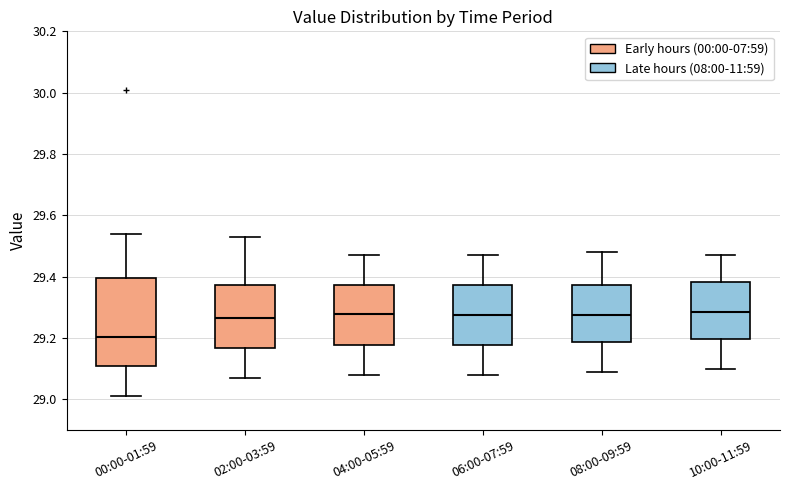

Where is the upper edge of the box for 08:00-09:59 on the y-axis? The values are not printed on the chart, so give them approximately, as read against the axis.

29.38